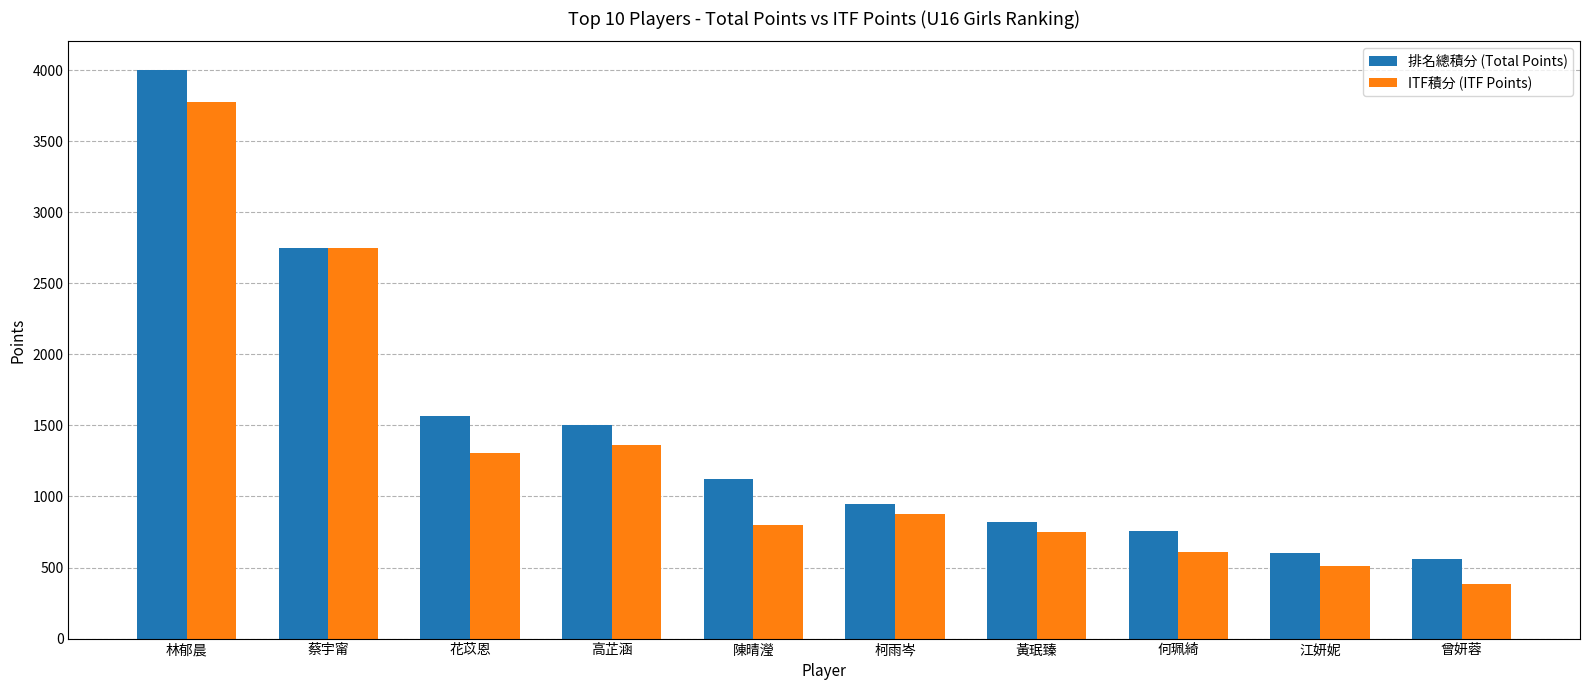

List the series in order of their overall mean, lowest first.

ITF積分 (ITF Points), 排名總積分 (Total Points)